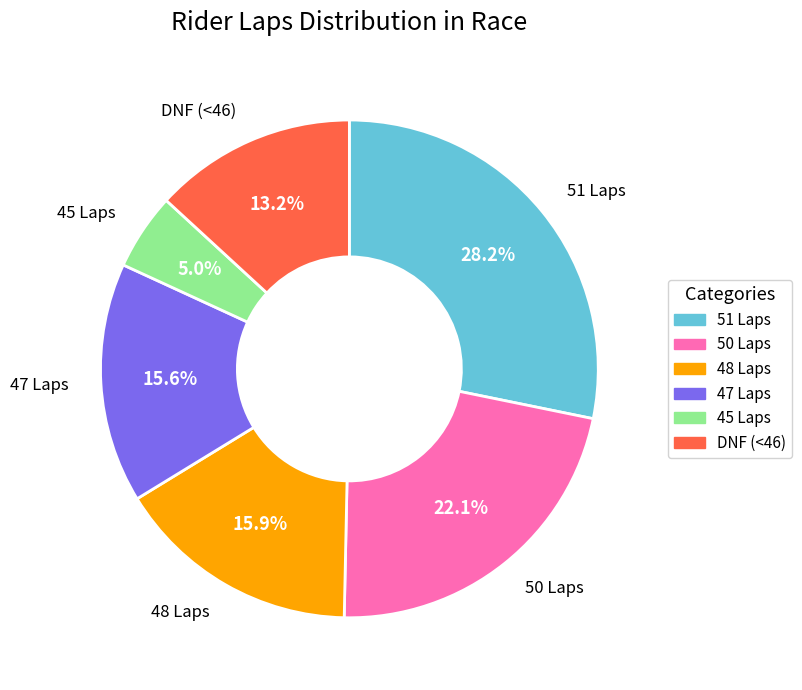

Does any single category account for the majority?

No